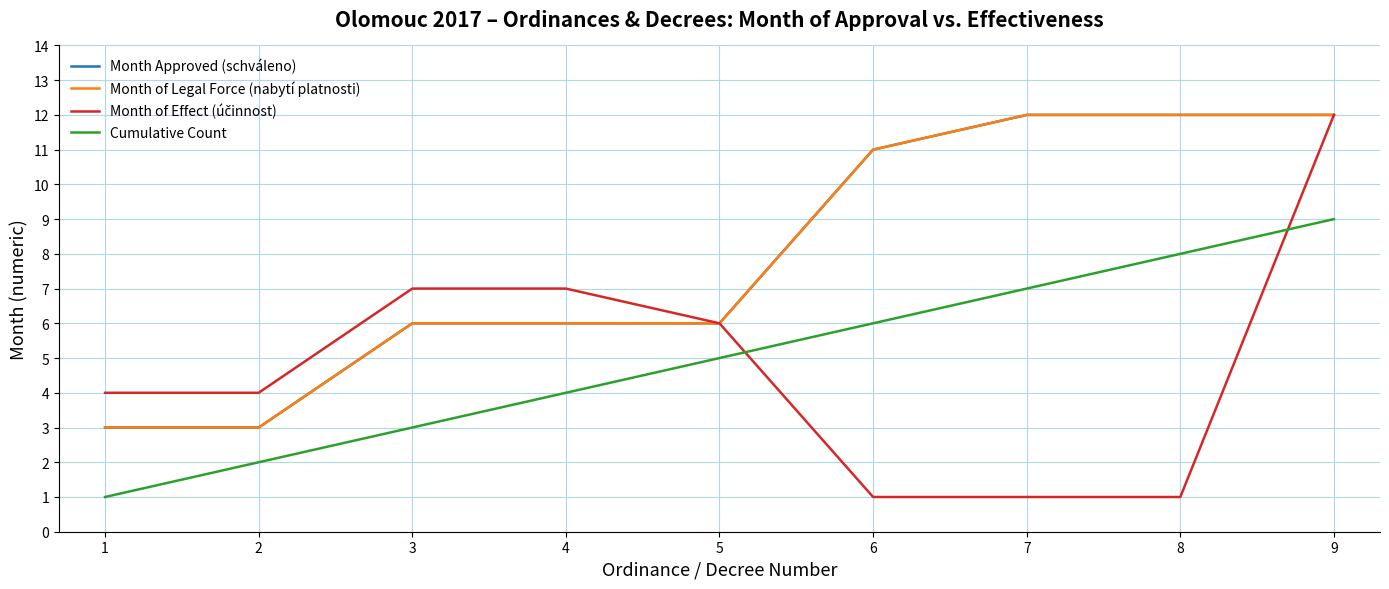

True or false: Month Approved (schváleno) has more than 1 points higher than both neighbors.

False